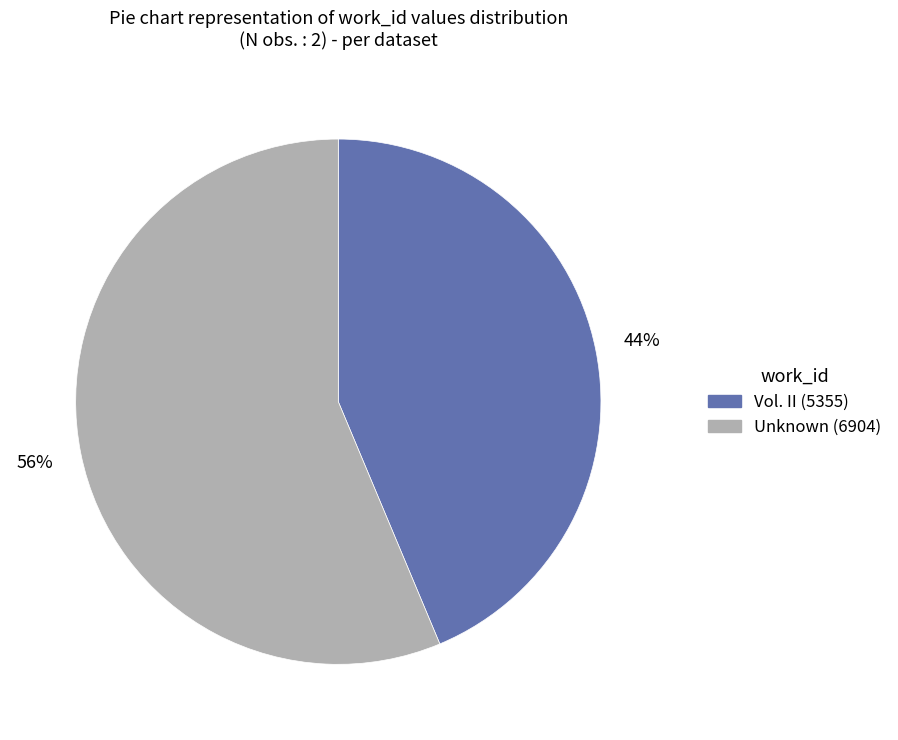

Is there a majority slice in this chart?

Yes